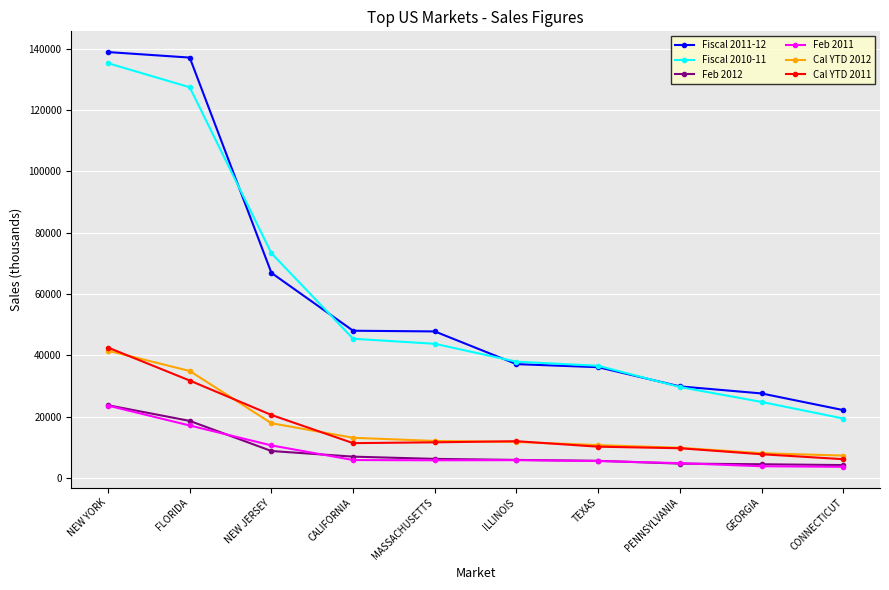

What position from the right is GEORGIA?

2